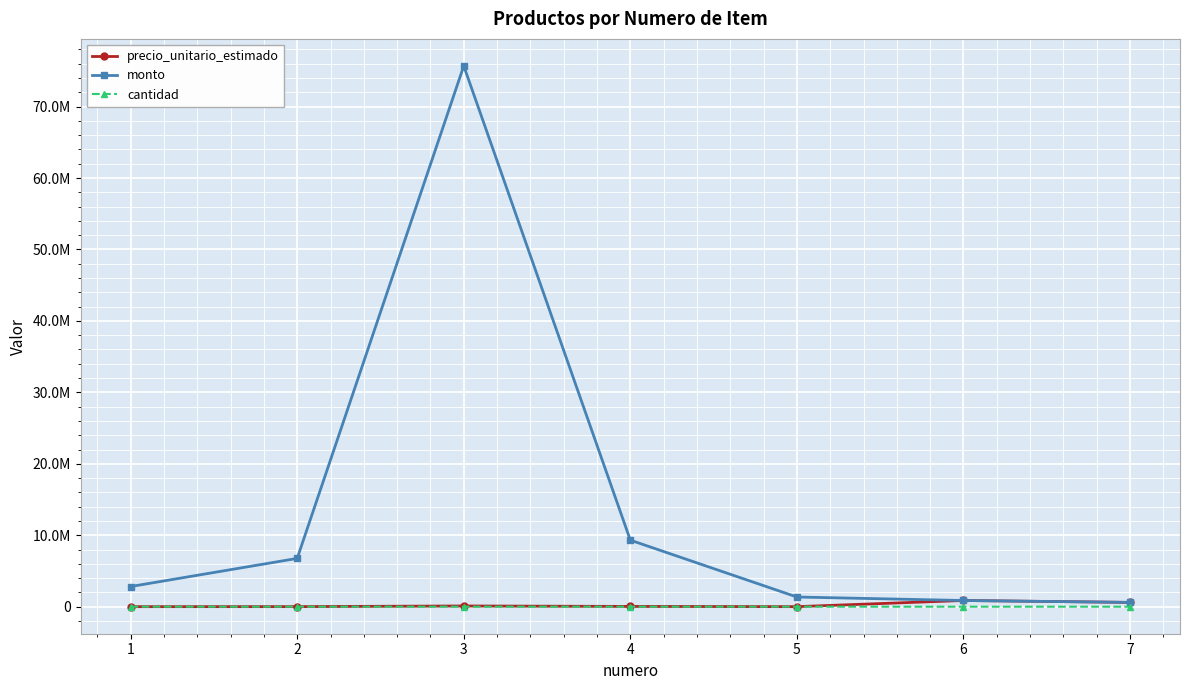

What are all the series names shown in the legend?

precio_unitario_estimado, monto, cantidad